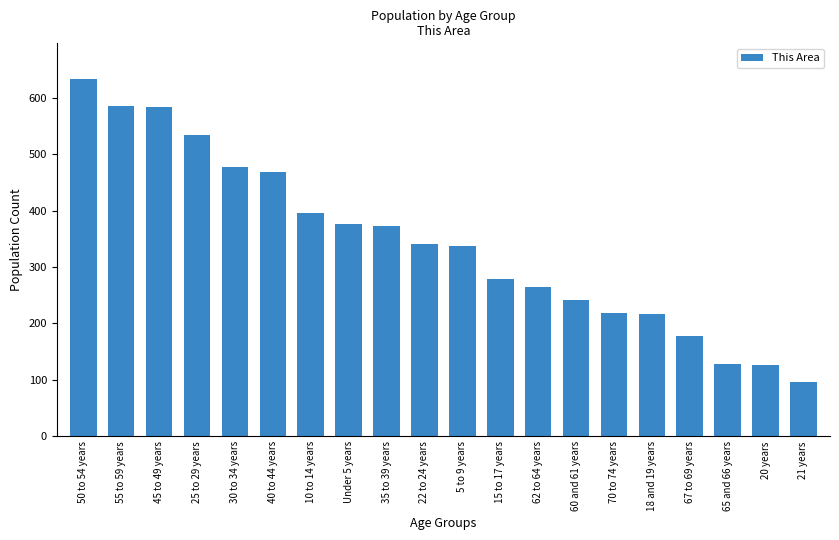

What is the difference between the maximum and minimum values?

536